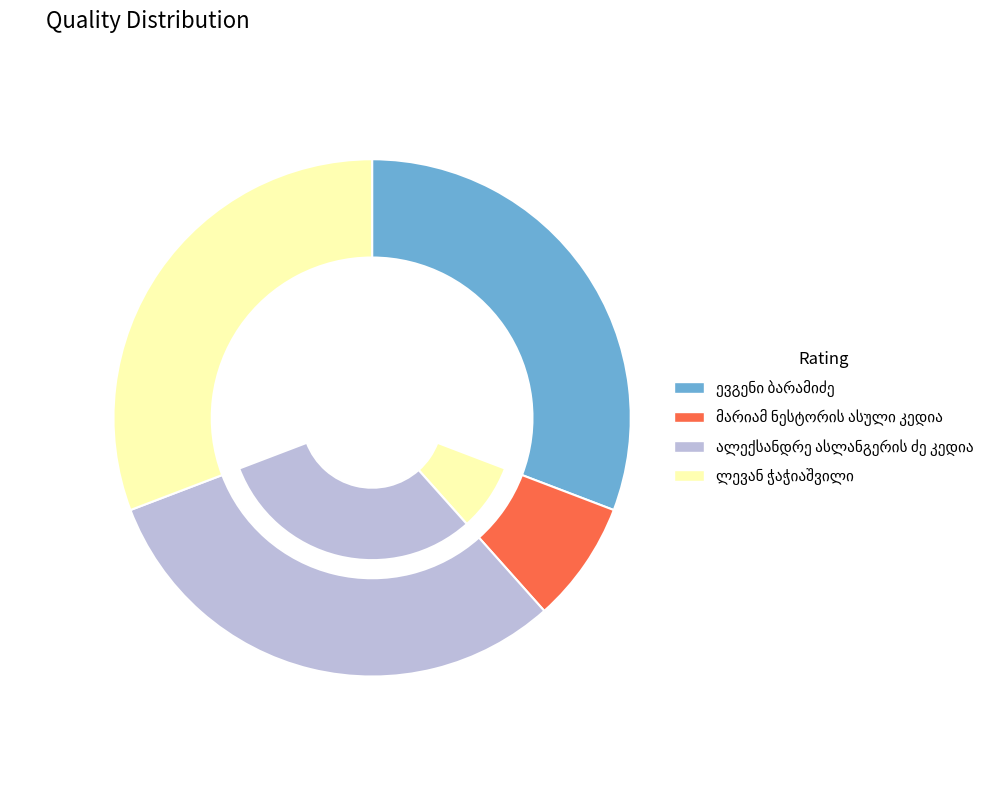

To the nearest percent, what is the average slice percentage?

25%